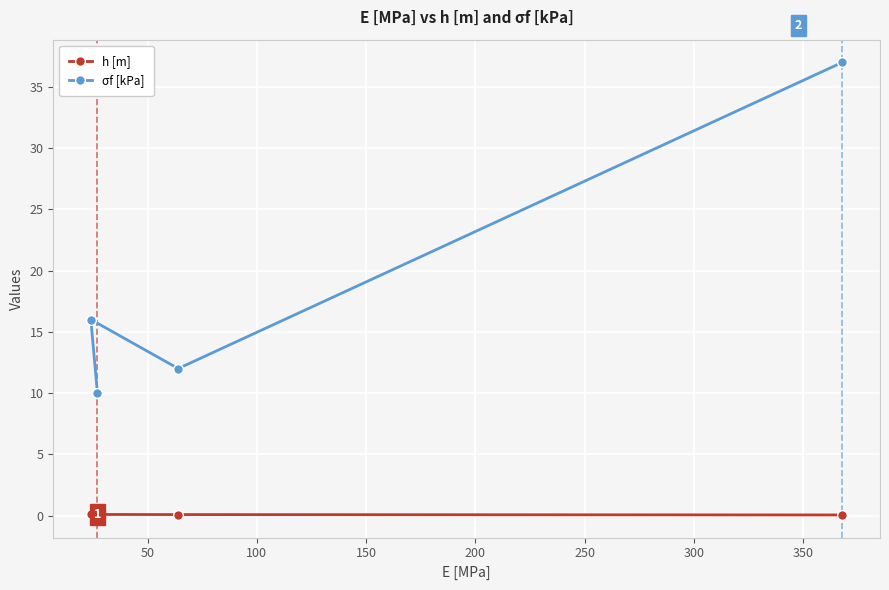

List the series in order of their peak value, lowest first.

h [m], σf [kPa]